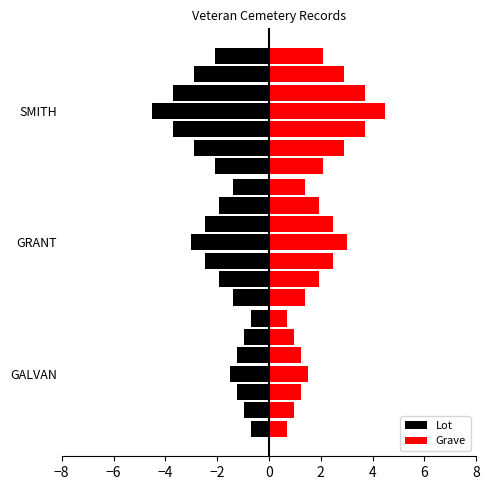

Which series changed the most between GALVAN and SMITH?

Lot